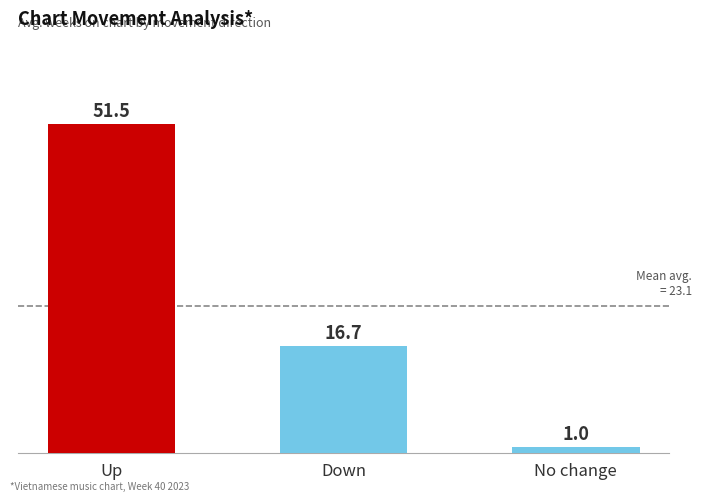

What is the label of the 2nd bar from the right?

Down